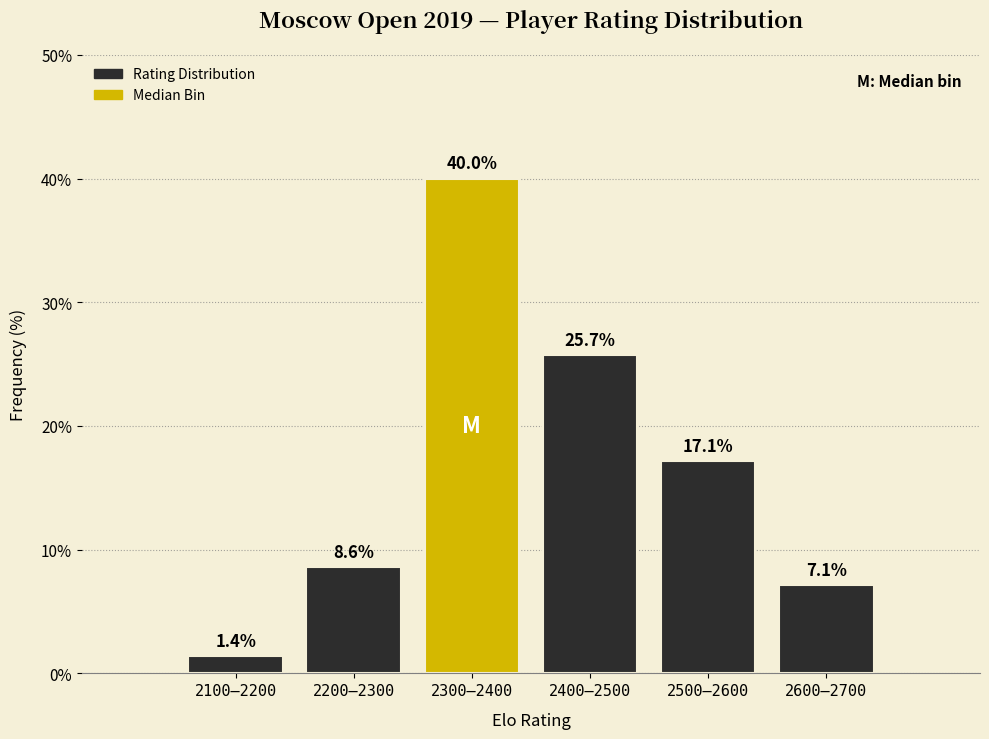

Reading left to right, extract all data points from this chart.

1.4	8.6	40.0	25.7	17.1	7.1